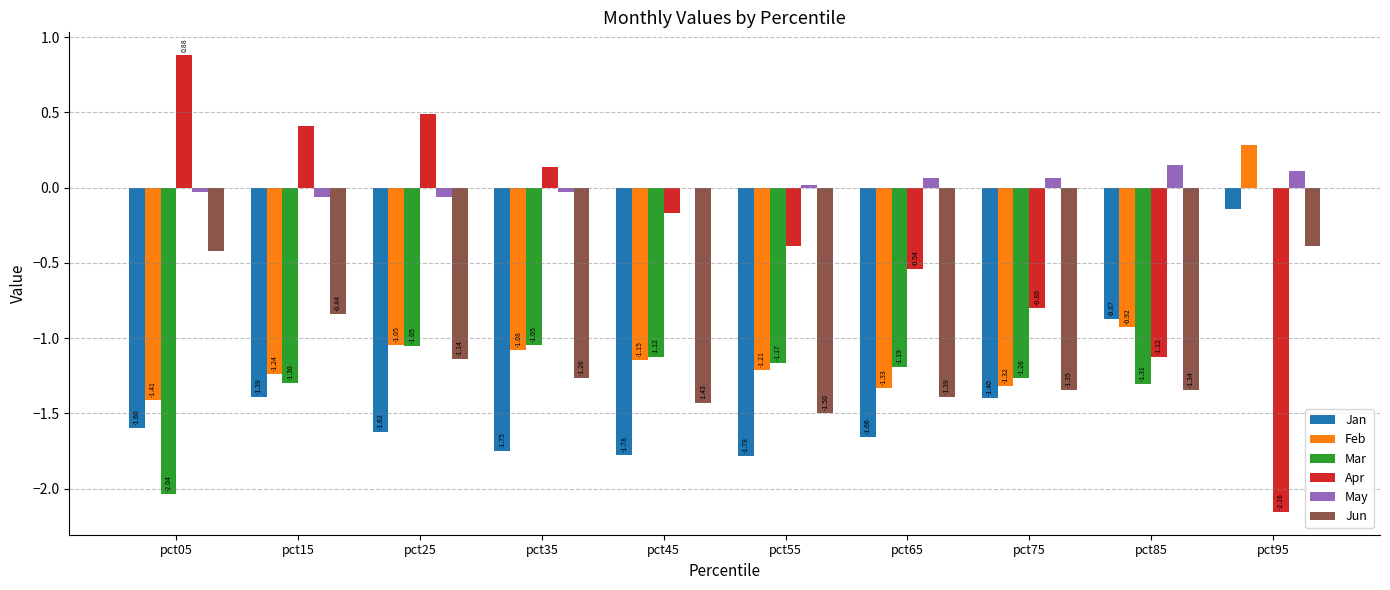

Is the value of Jan at pct95 greater than the value of Jun at pct35?

Yes